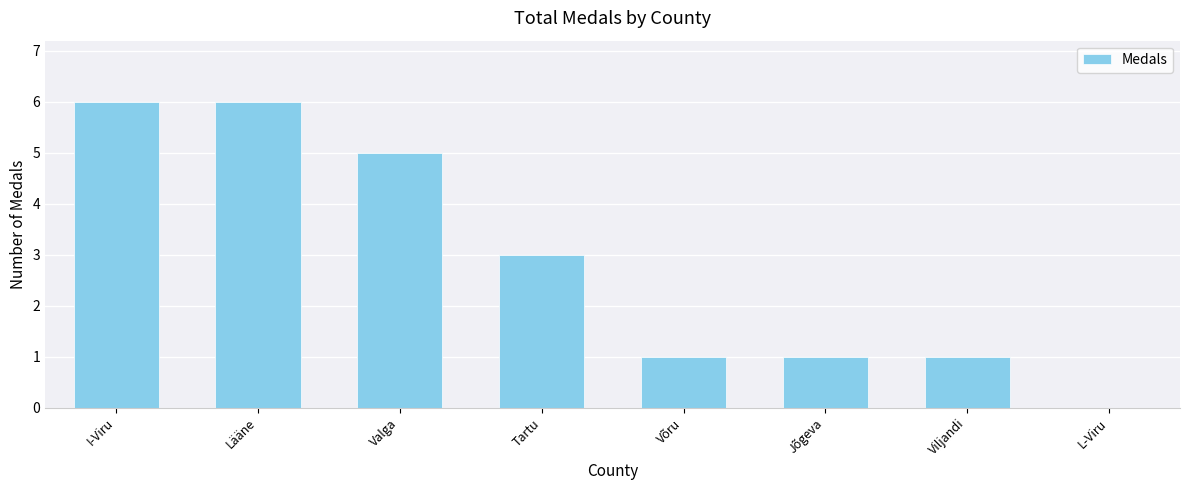

What is the change in value from Valga to L-Viru?

-5